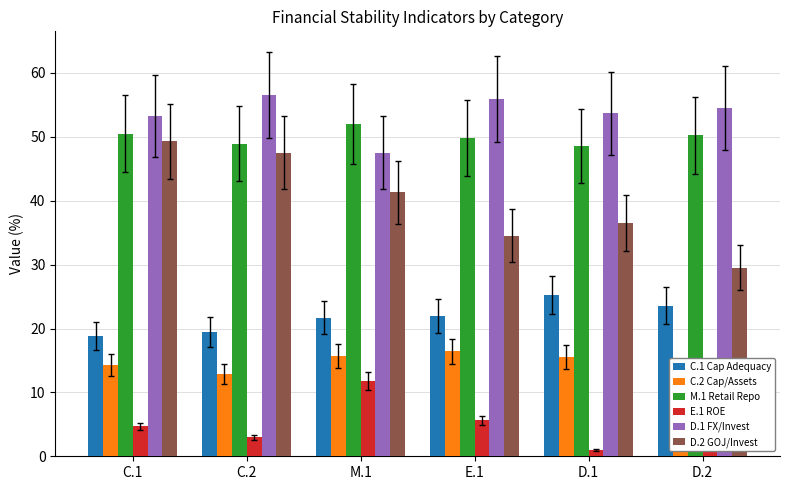

Which category has the lowest value in the C.2 Cap/Assets series?

C.2